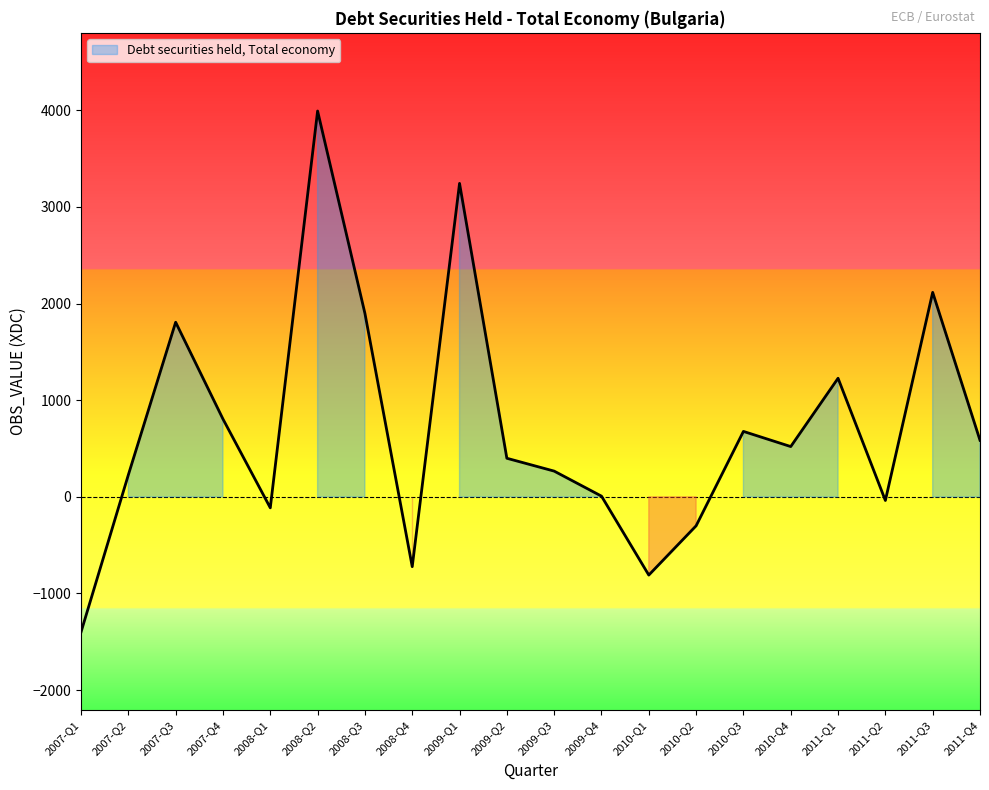

What is the label of the 3rd point from the right?

2011-Q2